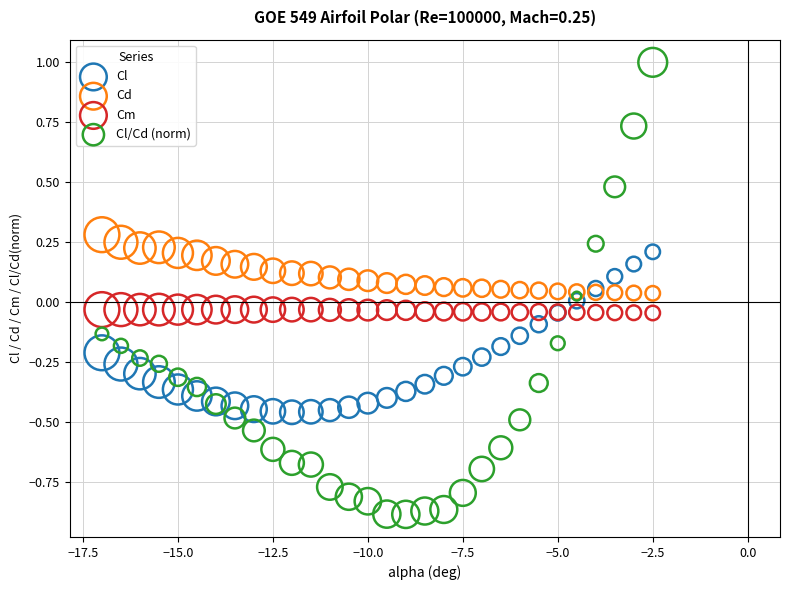

Which series contains the highest Y value?

Cl/Cd (norm)